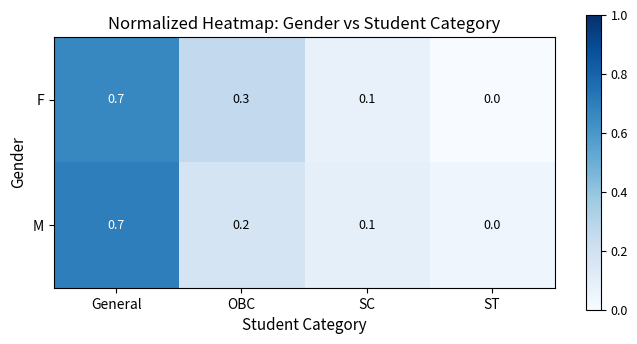

Where is M nearest to the value 0?

ST